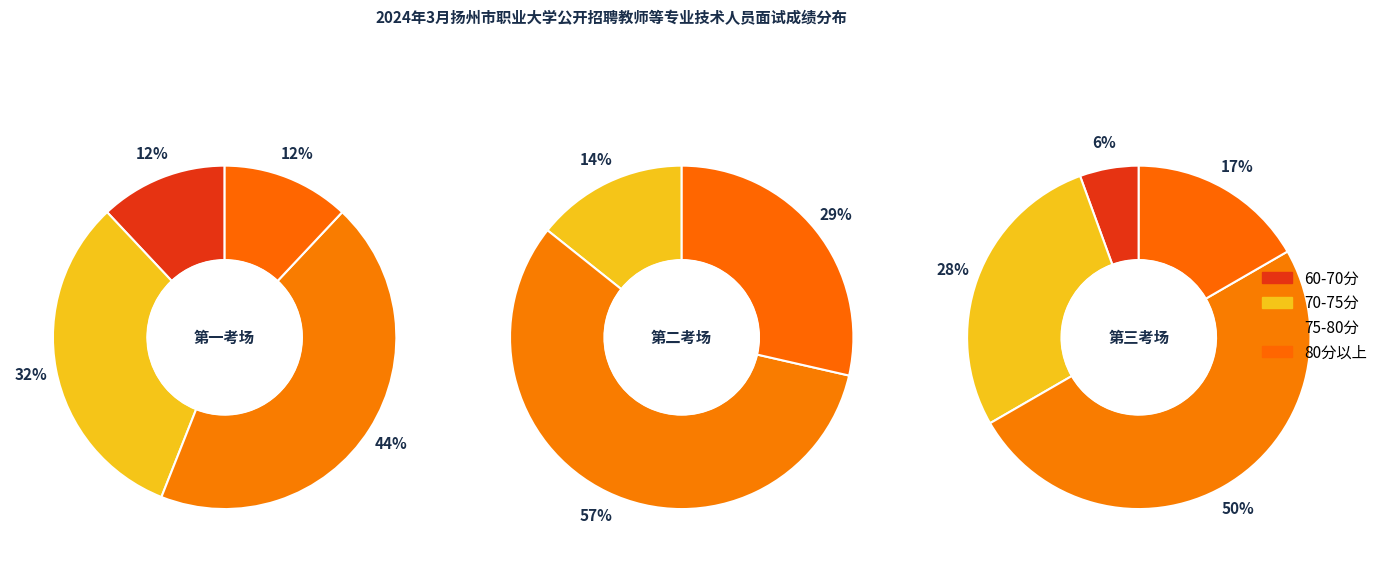

Between 2 and 1, which is larger?

2